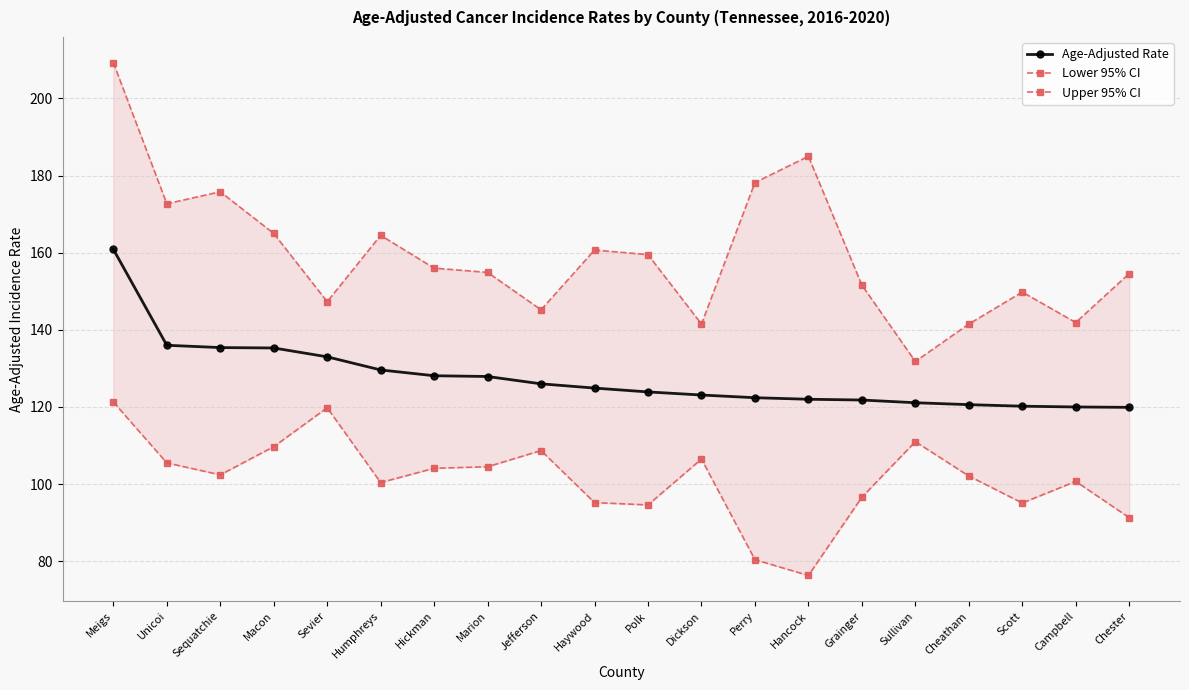

Is this an area chart (filled region under the line)?

No